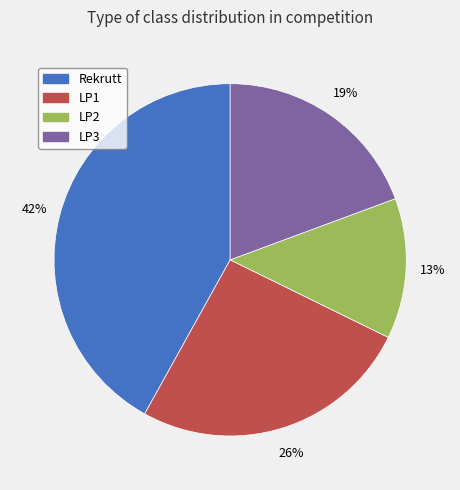

To the nearest percent, what is the difference between the largest and smallest slice percentages?

29%